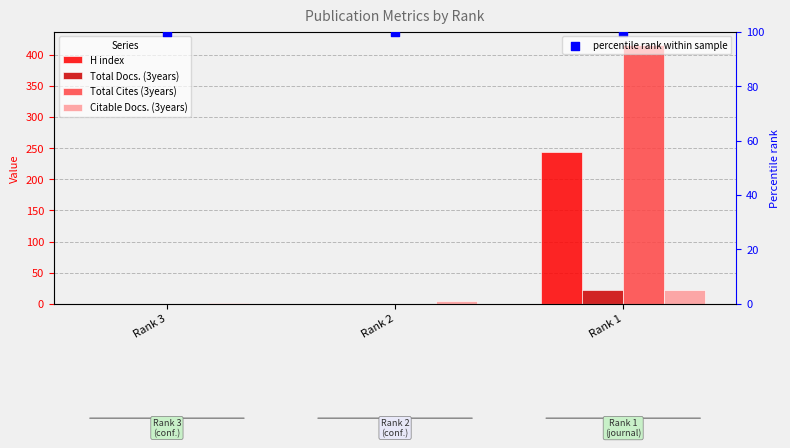

Which series reaches the minimum Y coordinate?

H index